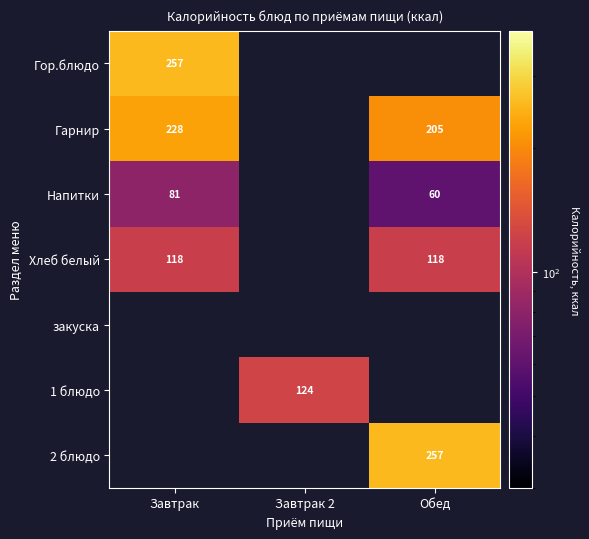

True or false: Хлеб белый has a value of 74.3 at Завтрак.

False